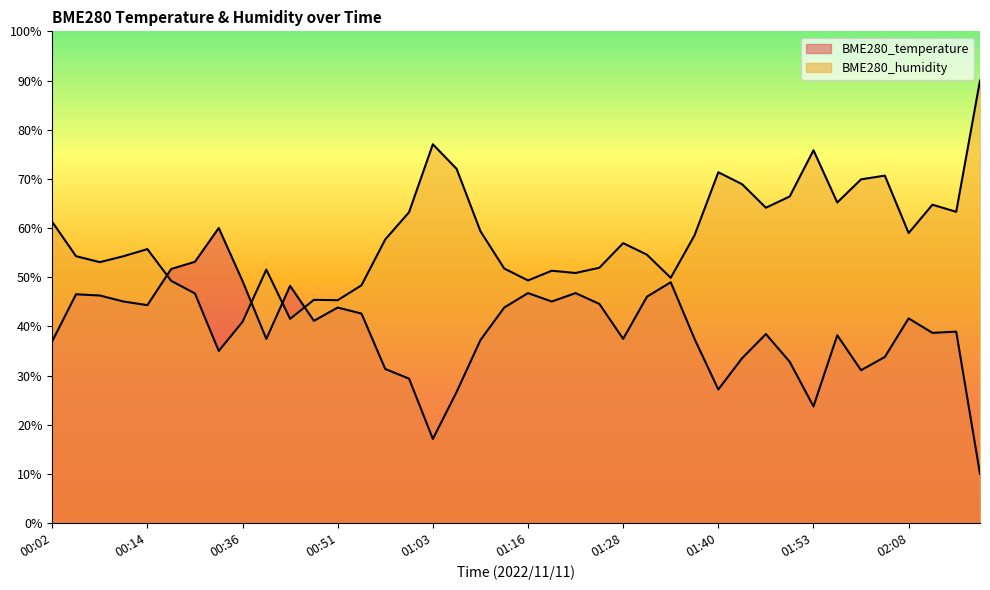

Which series has the widest spread of values?

BME280_humidity